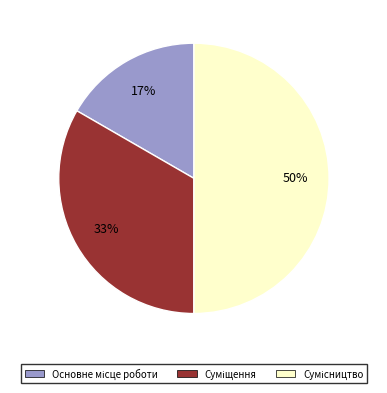

To the nearest percent, what is the average slice percentage?

33%